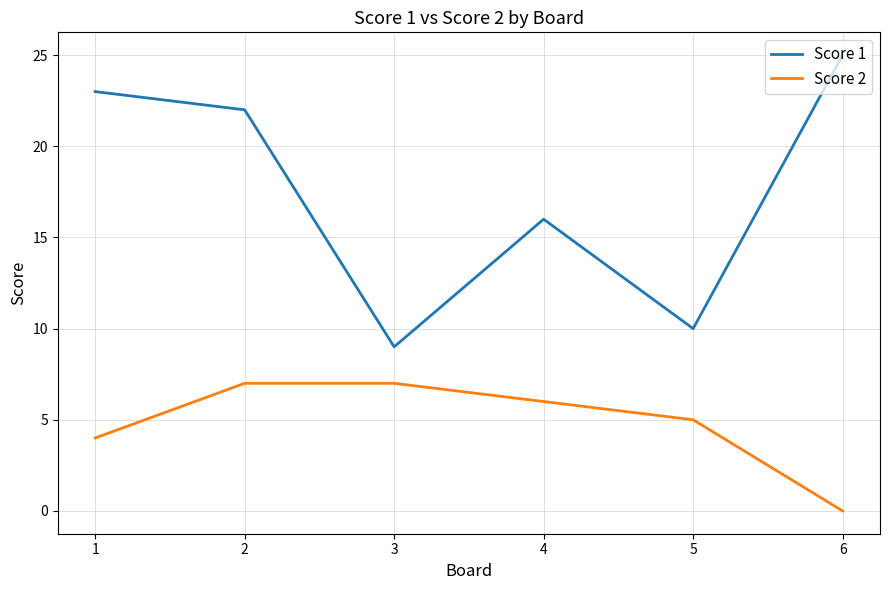

Which series has the largest total across all categories?

Score 1